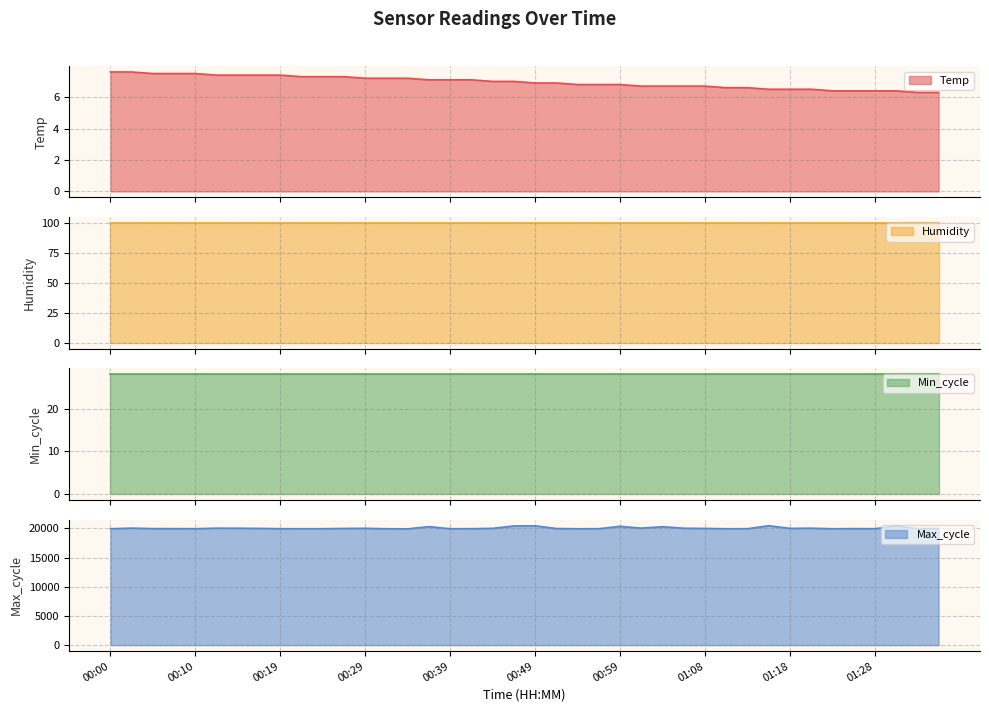

What is the lowest value of the Temp series?

6.3